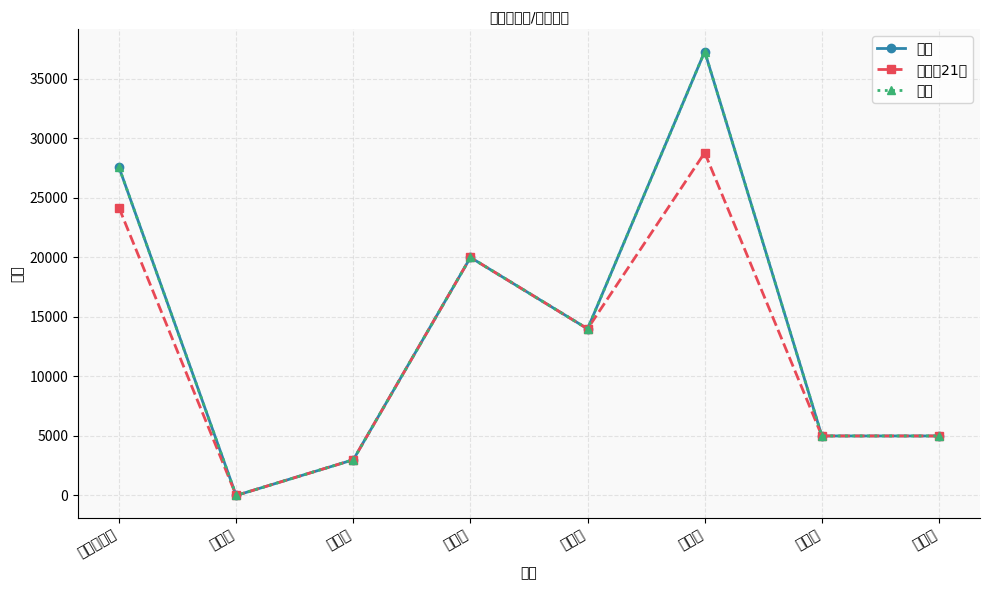

Rank the categories by 其中：21年 value from lowest to highest.

龙湖区, 金平区, 澄海区, 南澳县, 潮阳区, 濠江区, 汕头市本级, 潮南区